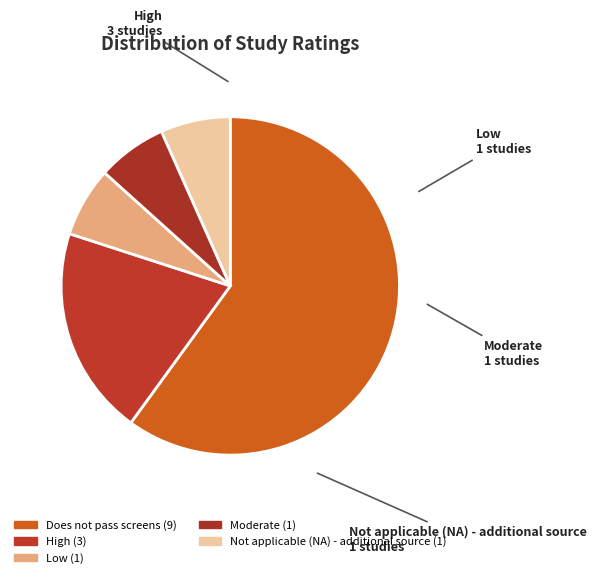

Do Does not pass screens and Moderate together represent more than half of the pie?

Yes